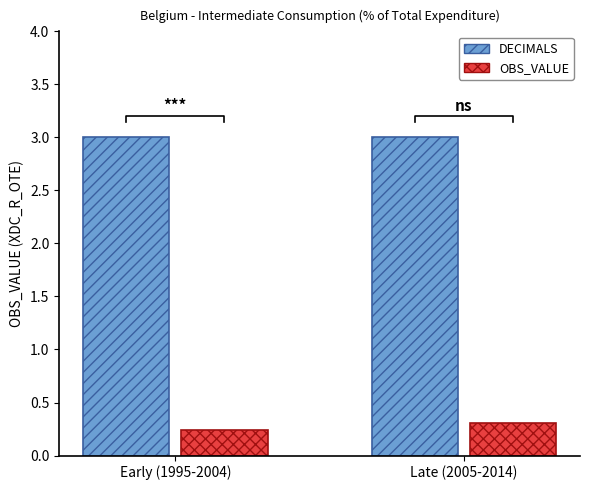

Rank the series by their average value, from highest to lowest.

DECIMALS, OBS_VALUE